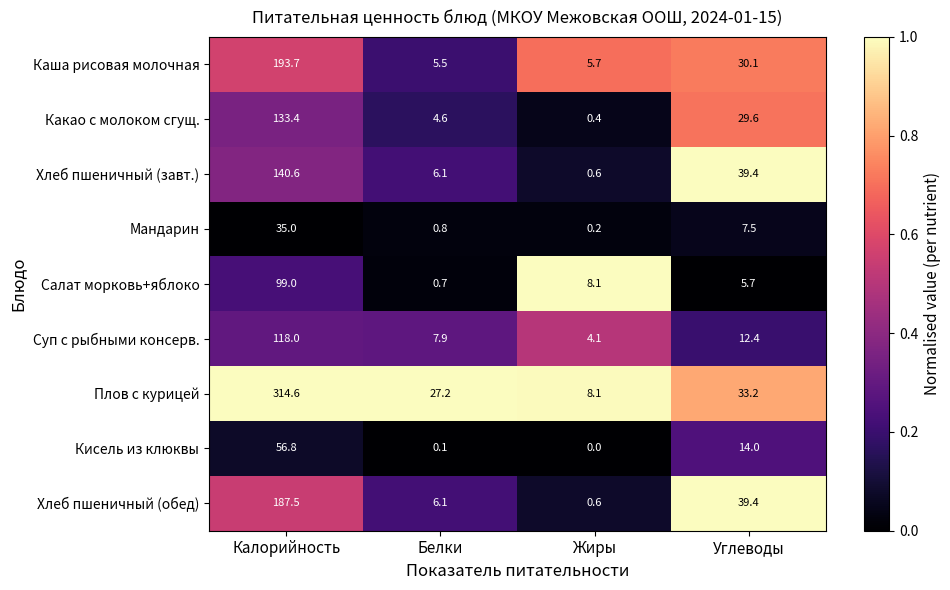

The value of Мандарин at Углеводы is 7.5. True or false?

True